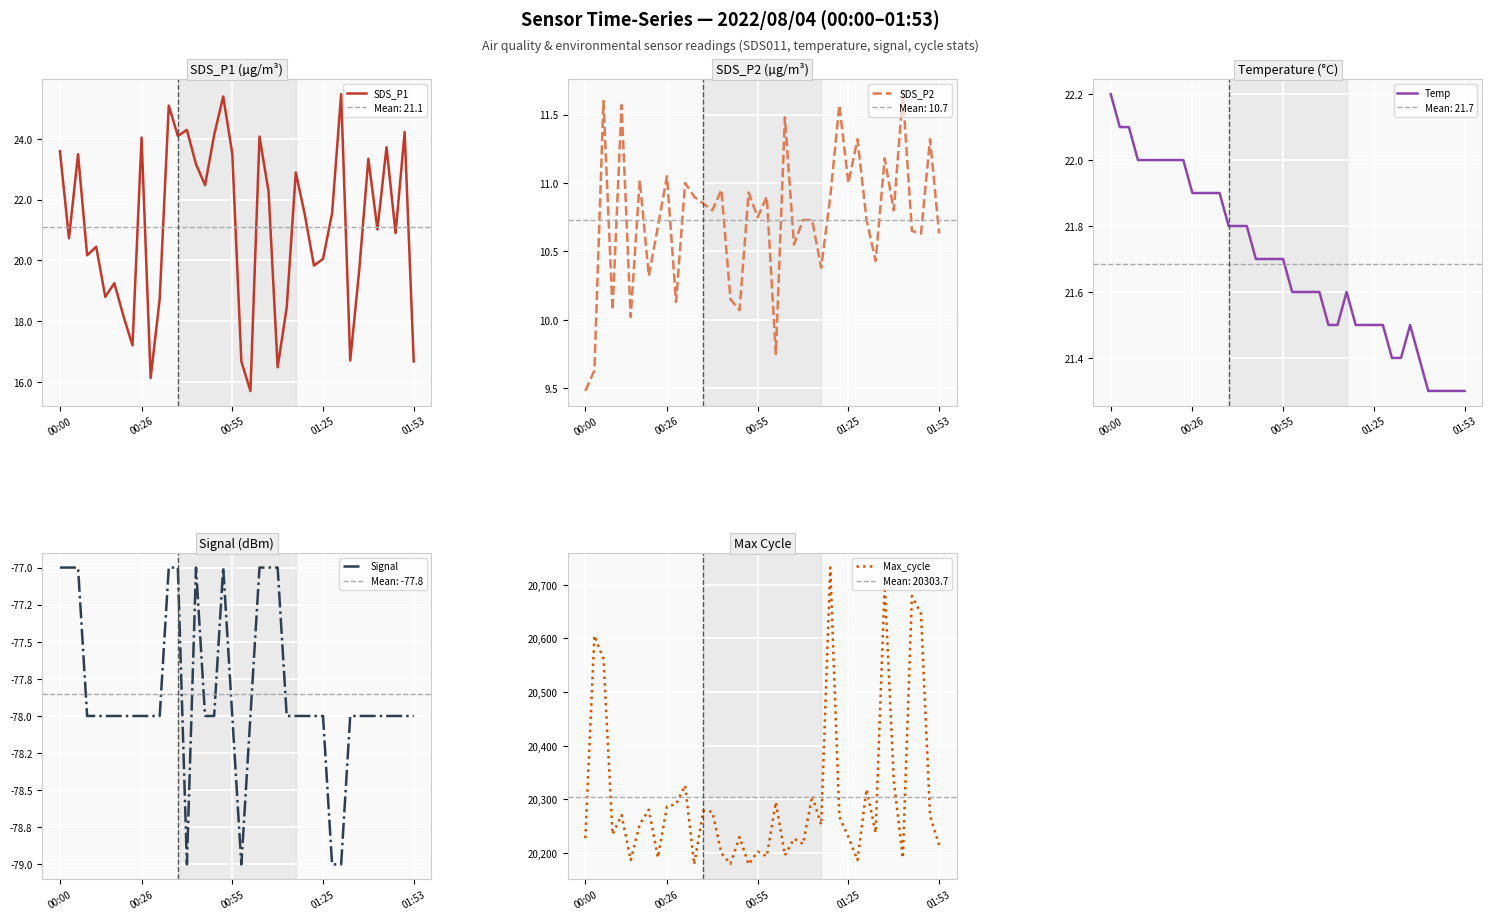

True or false: Max_cycle has a value of 20702.0 at 33.

True